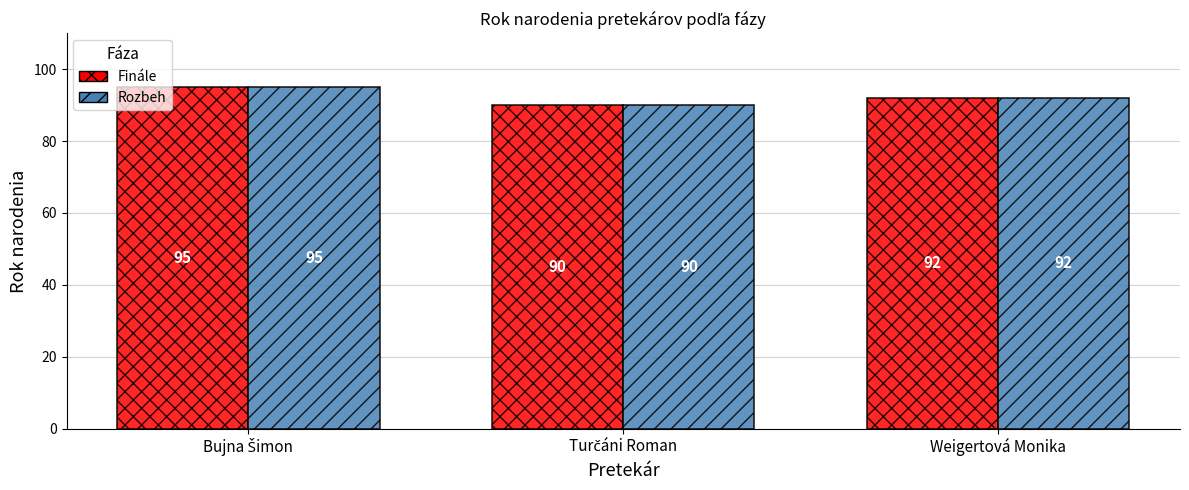

What is the highest value of the Rozbeh series?

95